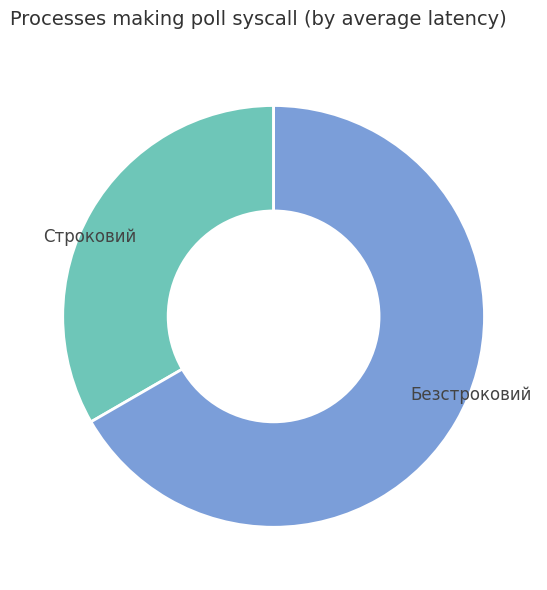

True or false: Безстроковий accounts for 78% of the total.

False